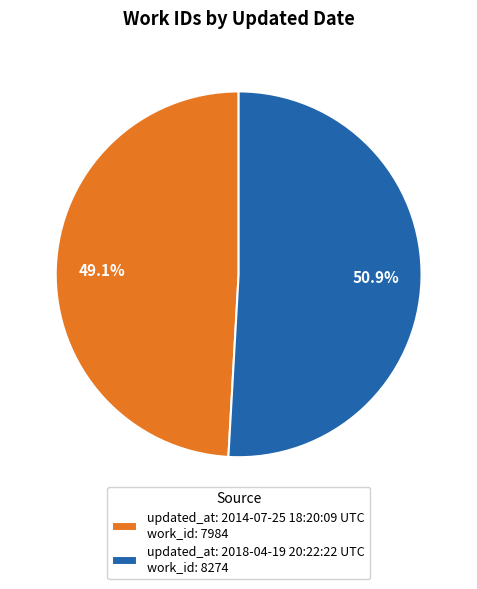

Which has a higher value, updated_at: 2018-04-19 20:22:22 UTC work_id: 8274 or updated_at: 2014-07-25 18:20:09 UTC work_id: 7984?

updated_at: 2018-04-19 20:22:22 UTC work_id: 8274